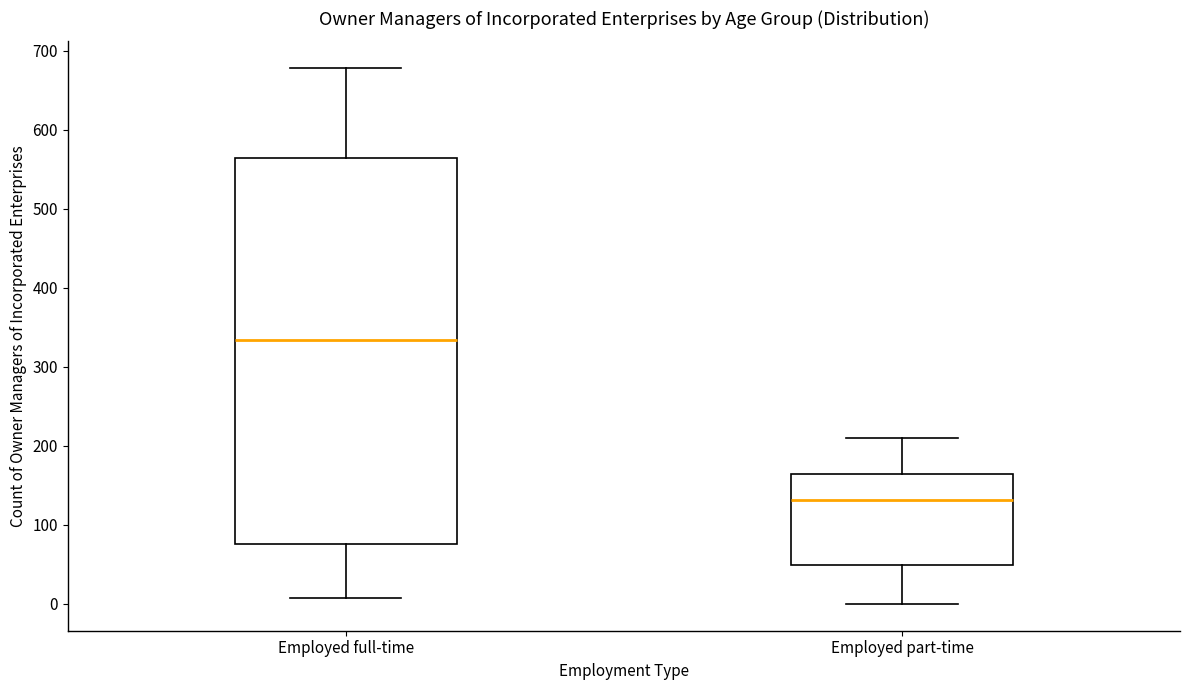

Which box is the tallest, from its lower edge to its upper edge?

Employed full-time